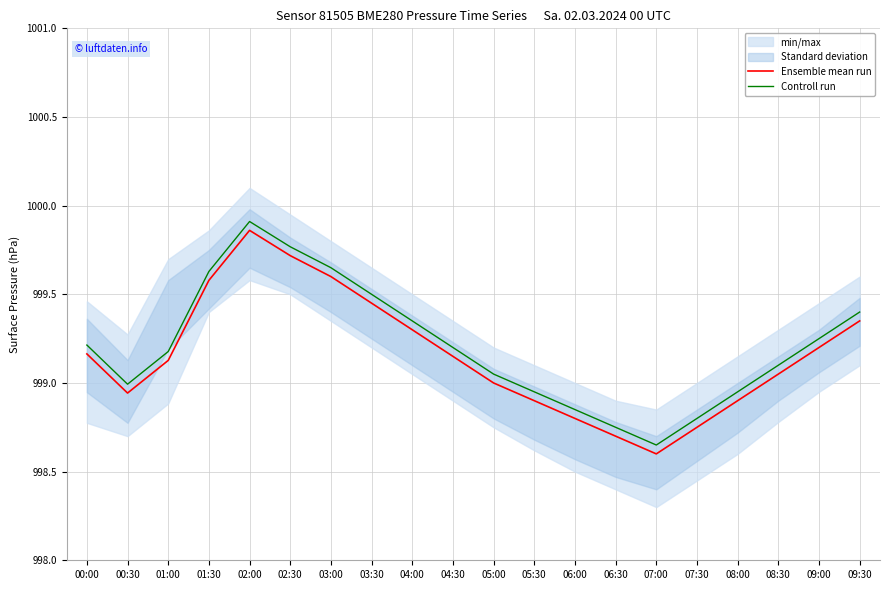

What is the value of the Ensemble mean run point at the 8th from the left?

999.5